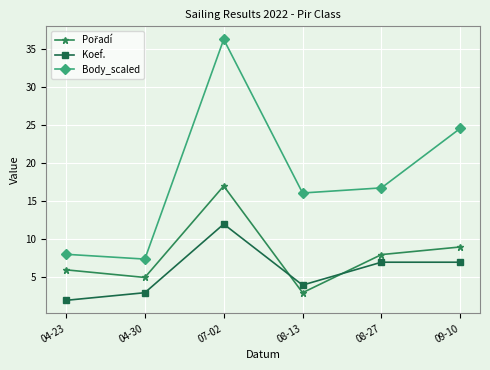

What is the label of the 3rd point from the right?

08-13